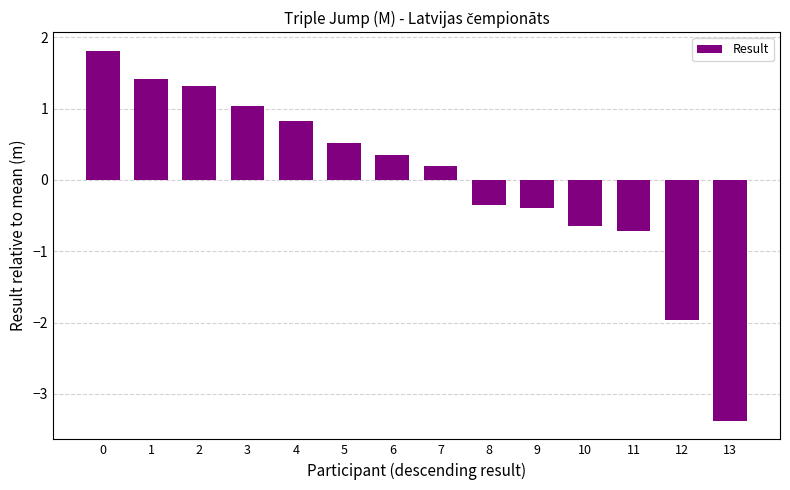

How many series are shown in this chart?

1